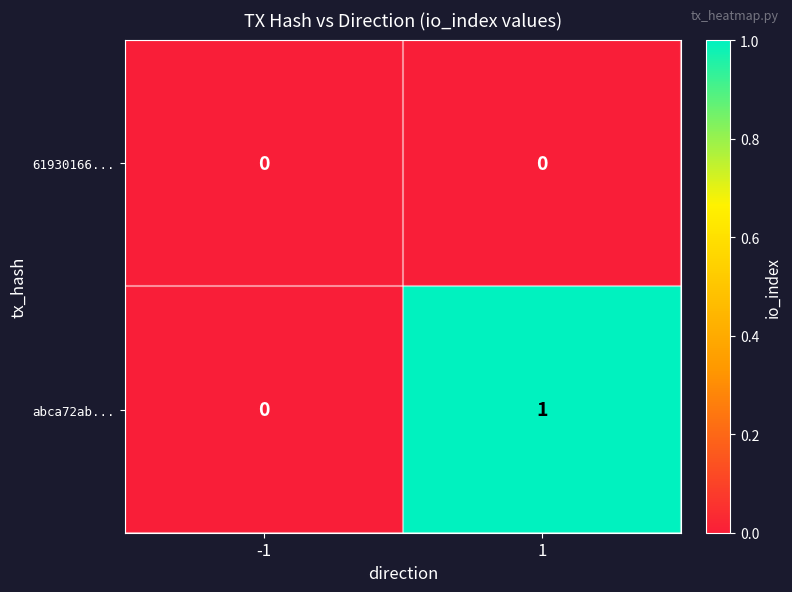

The value of 61930166... at 1 is 0. True or false?

True